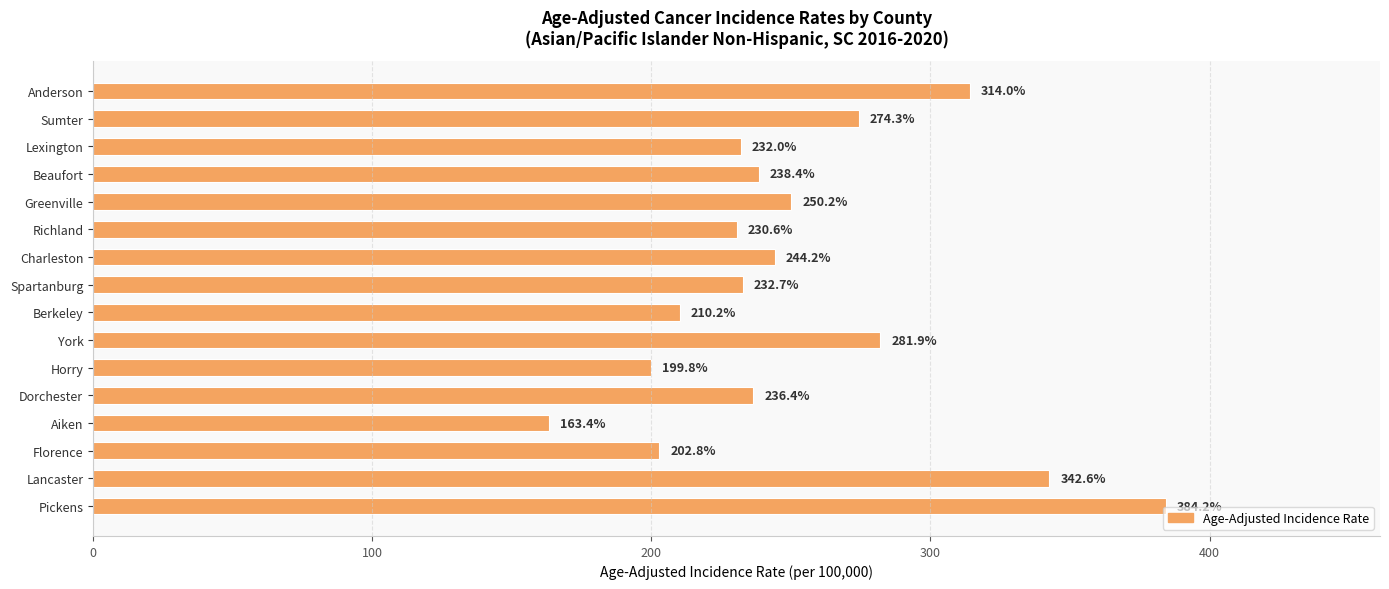

What is the difference between the maximum and second lowest values?

184.4